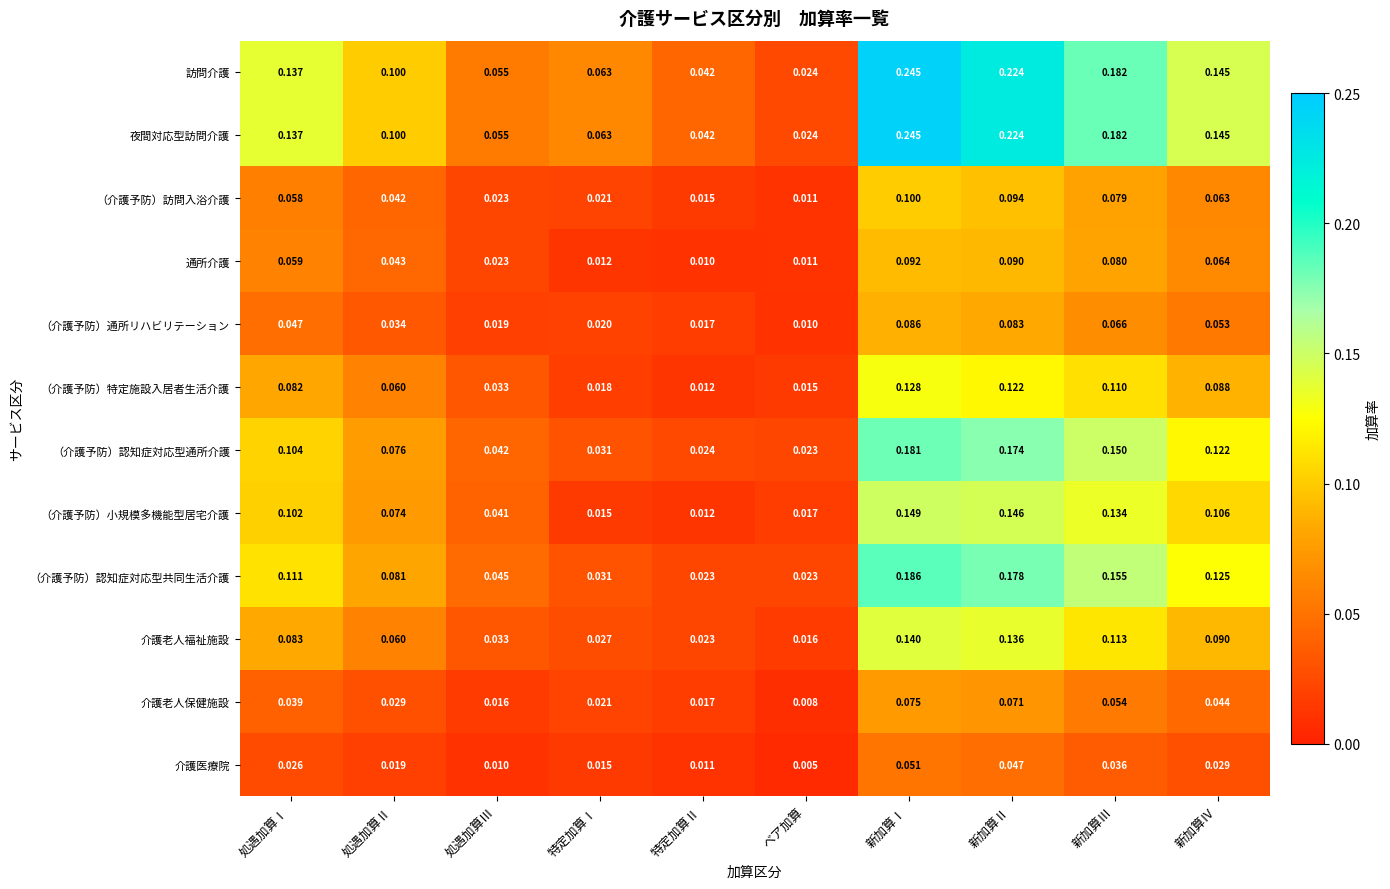

Is the value of （介護予防）訪問入浴介護 at 新加算Ⅰ greater than the value of （介護予防）特定施設入居者生活介護 at 処遇加算Ⅰ?

Yes